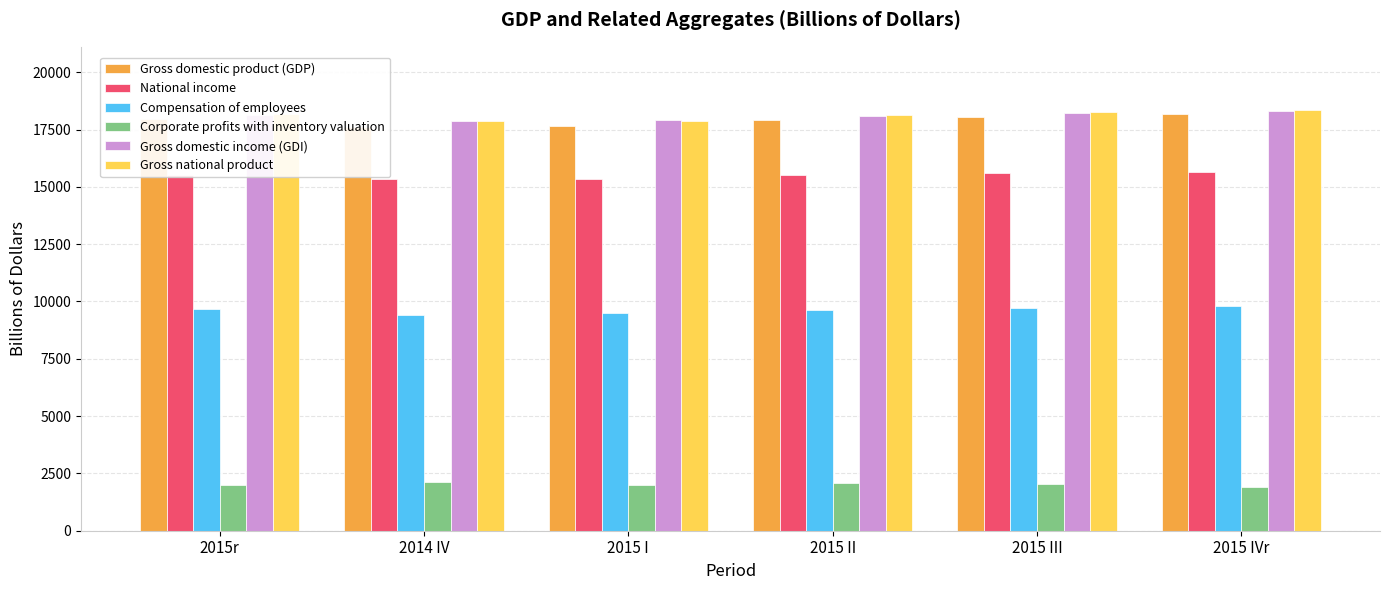

How many data points does each series have?

6